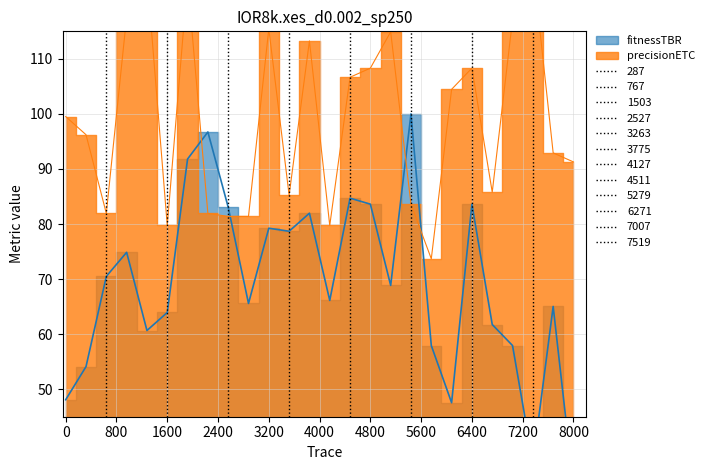

Rank the series by their average value, from lowest to highest.

fitnessTBR, precisionETC